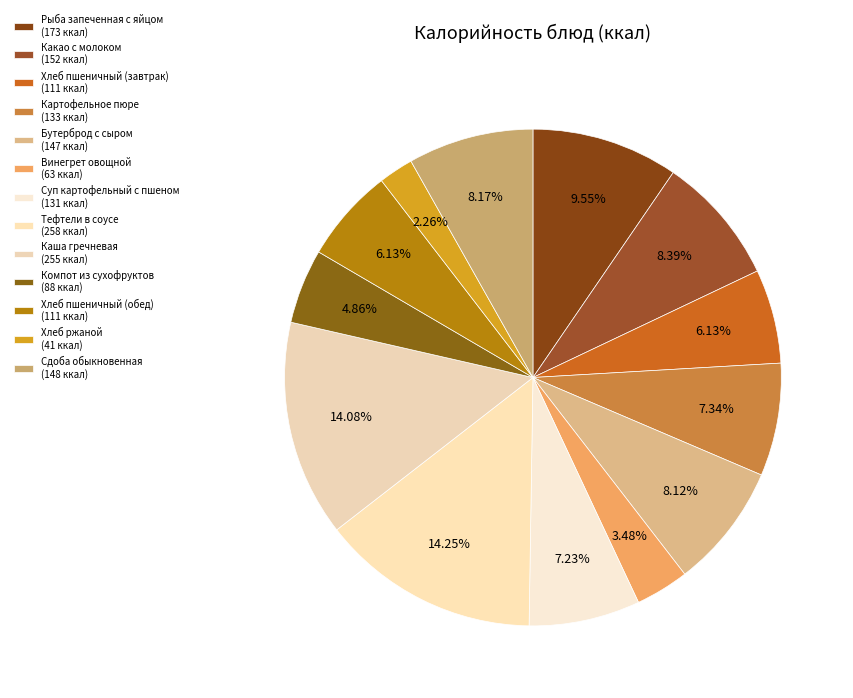

How many slices are in this pie chart?

13